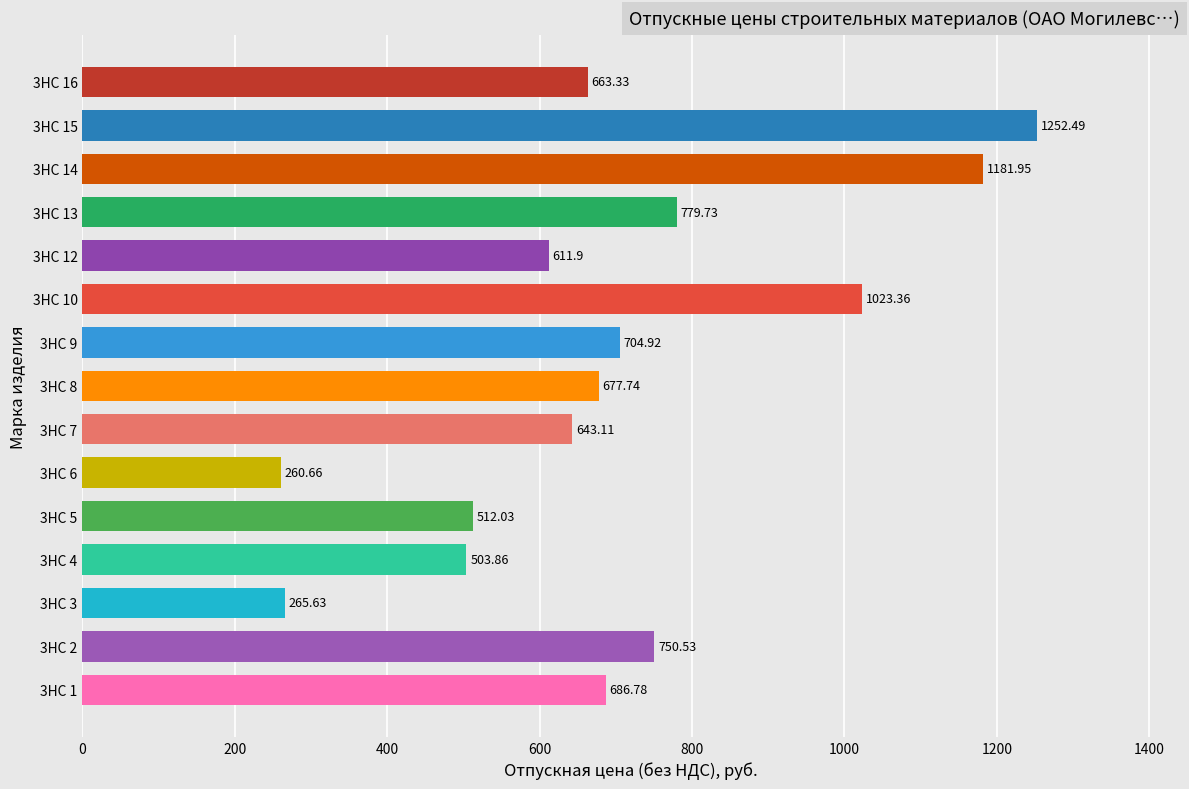

What is the minimum value shown in the chart?

260.7